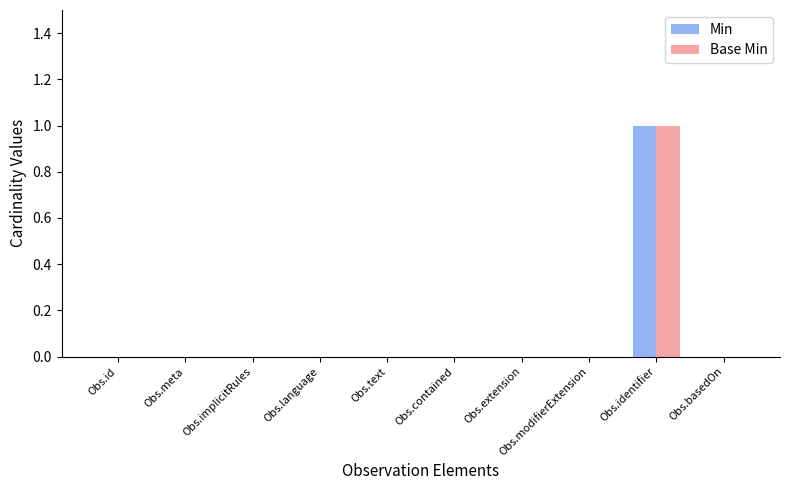

The value of Min at Obs.identifier is 0. True or false?

False